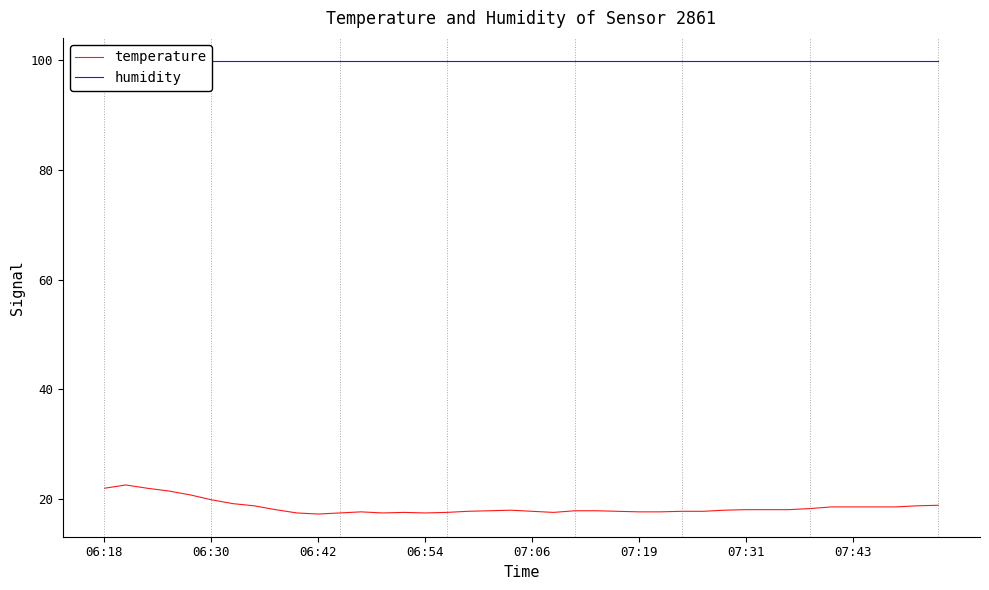

What is the minimum value for humidity?

99.9